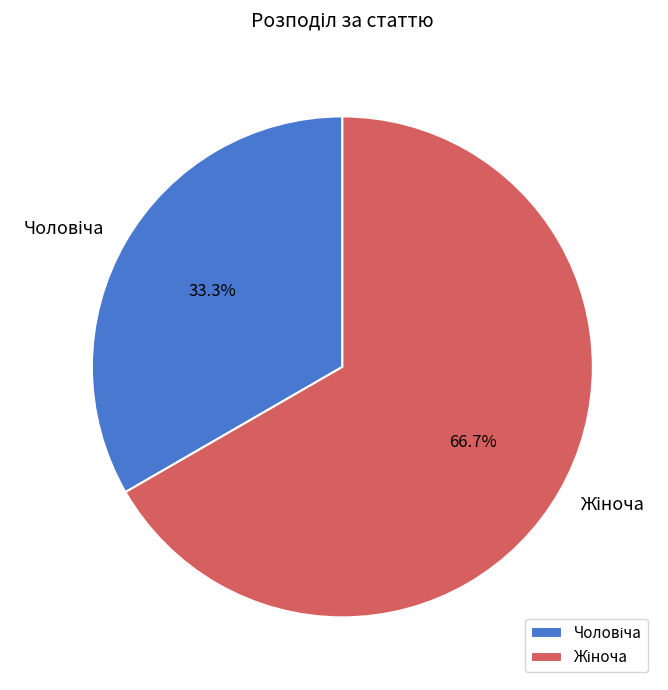

Is there a majority slice in this chart?

Yes